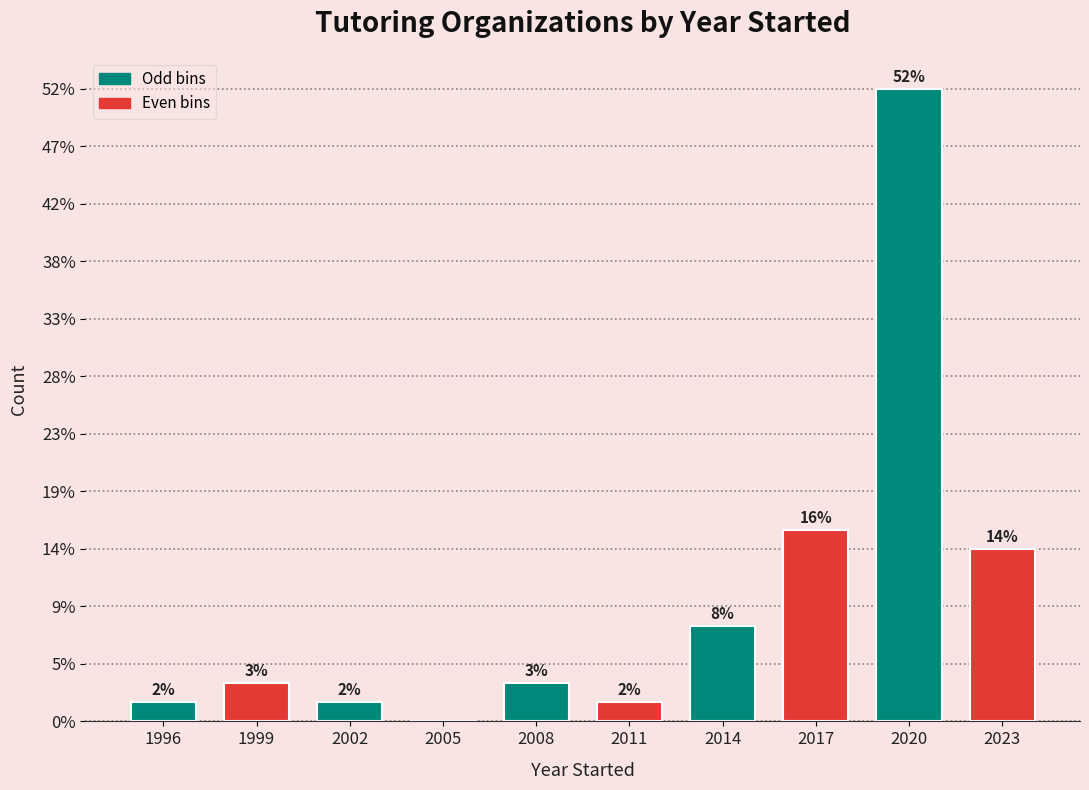

Are the bars horizontal?

No